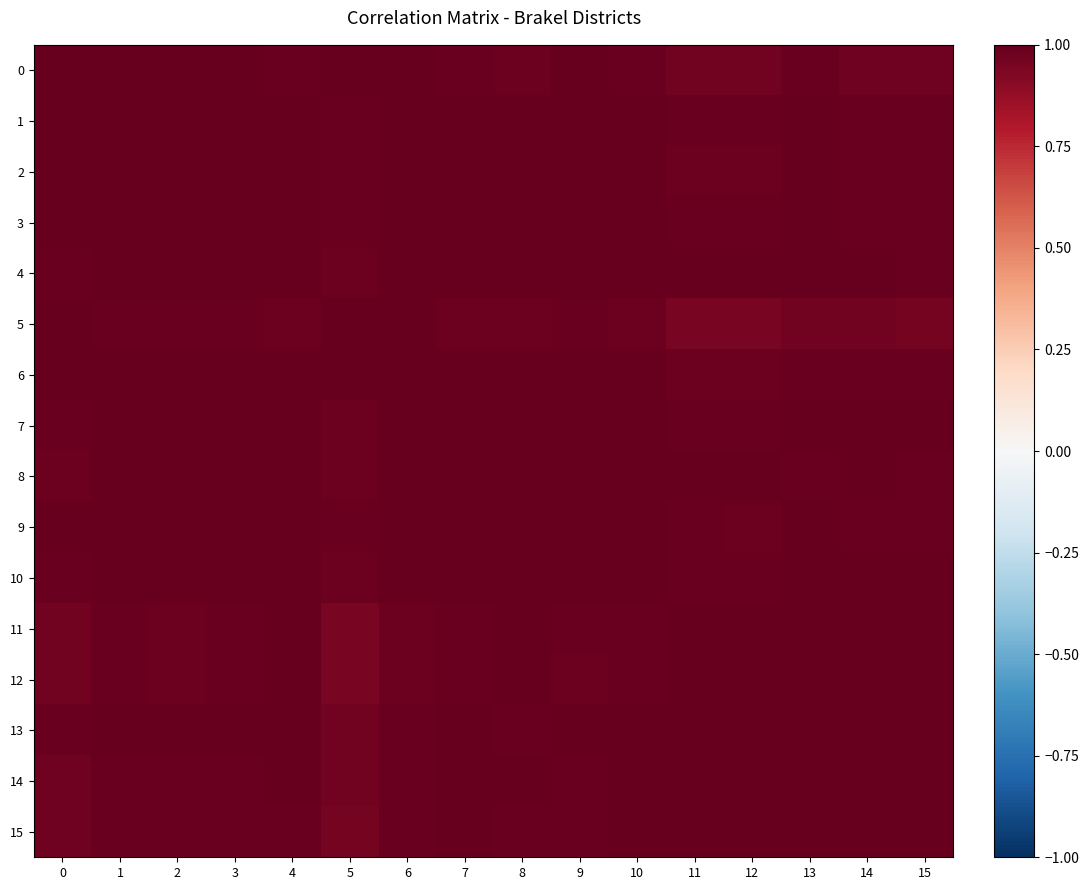

At how many categories does at least one series exceed 0?

16